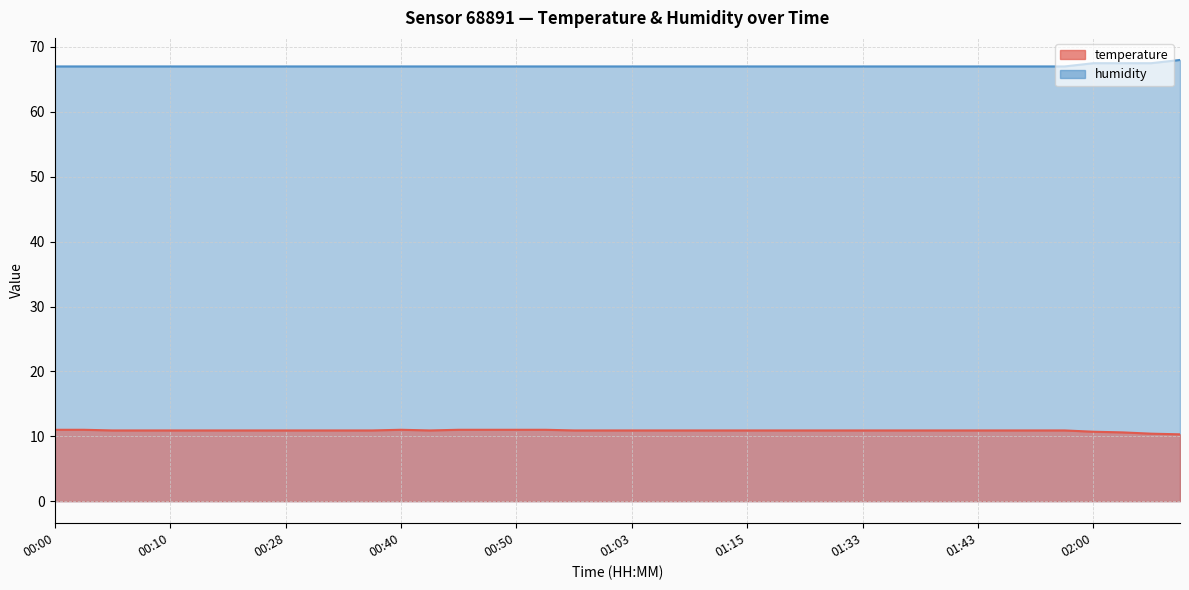

True or false: humidity and temperature cross at least once.

False